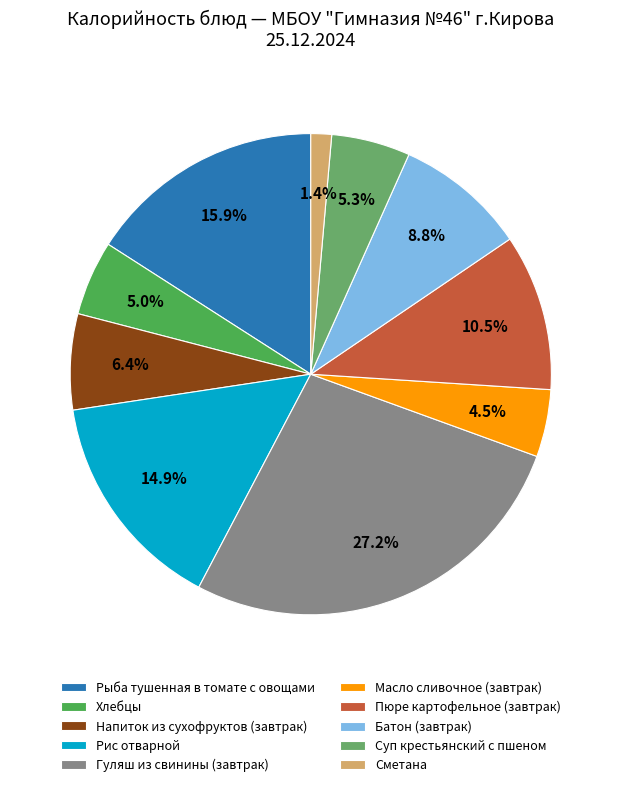

Approximately how many times larger is the value at Рис отварной compared to Масло сливочное (завтрак)?

3.3